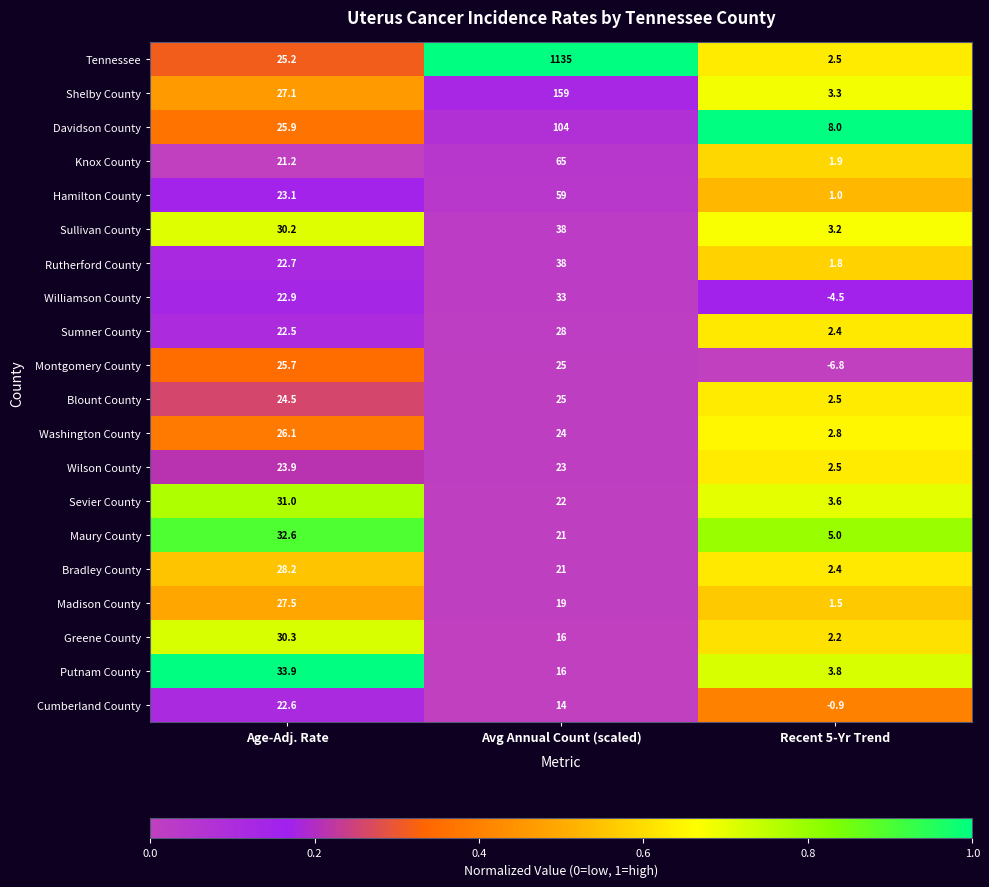

List the labels in order of Williamson County value, smallest first.

Recent 5-Yr Trend, Age-Adj. Rate, Avg Annual Count (scaled)